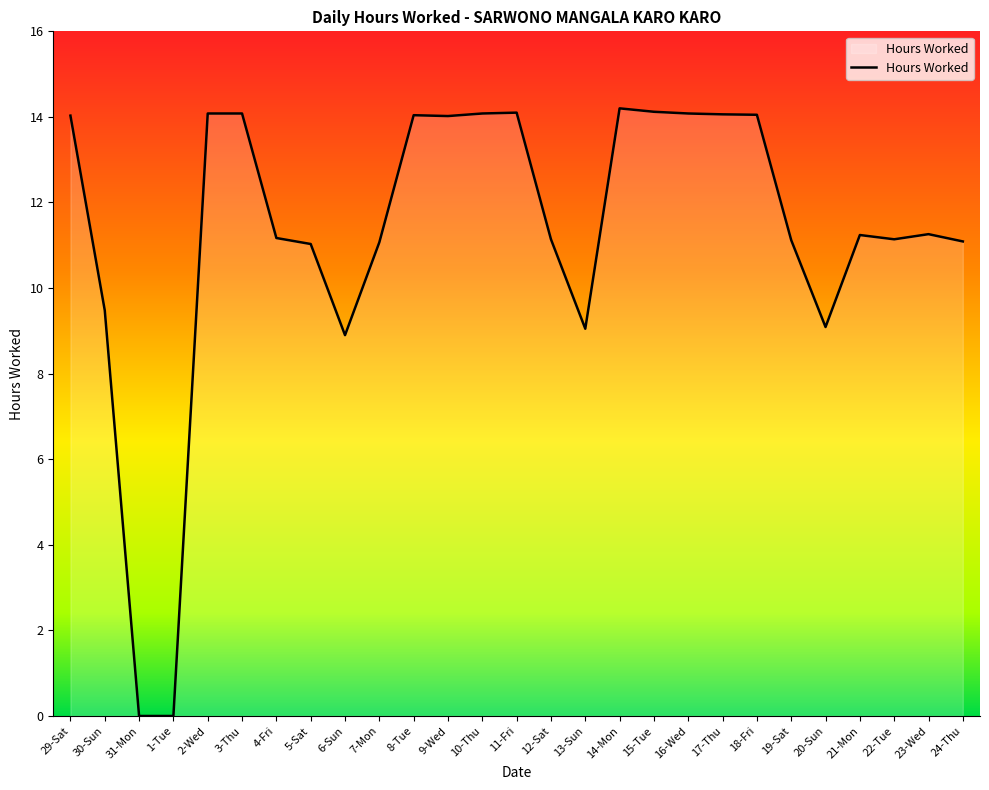

Is it true that the value at 23-Wed is 18.2?

False